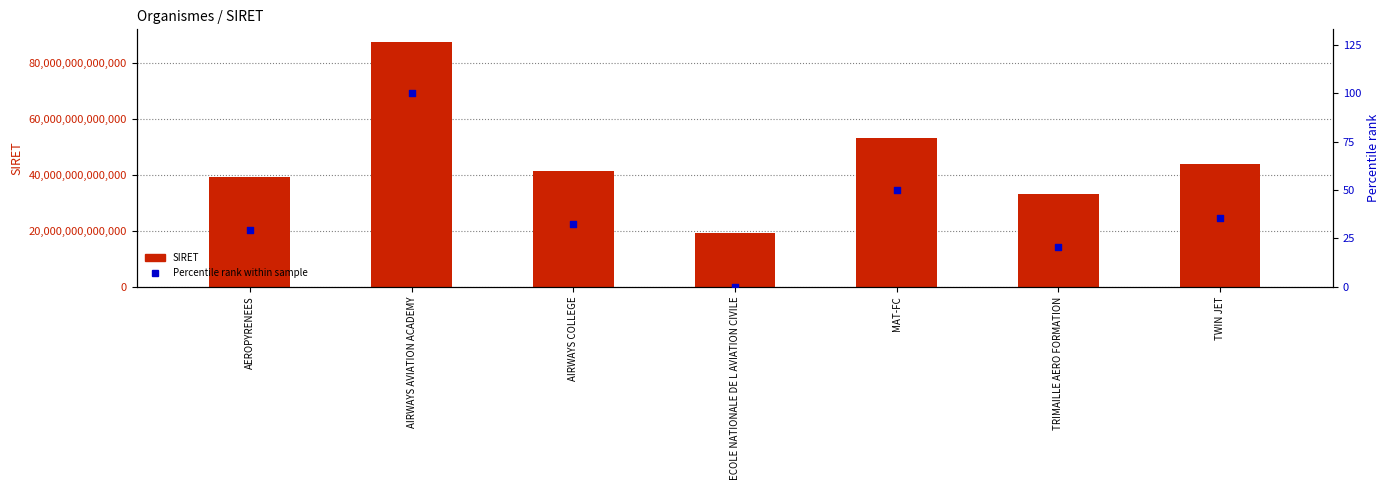

At how many categories does at least one series exceed 60411893121312?

1